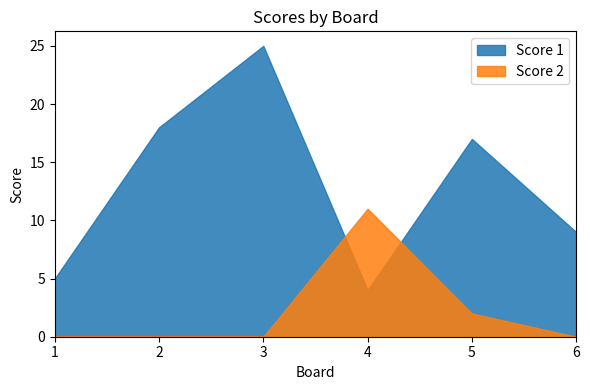

List the series in order of their peak value, lowest first.

Score 2, Score 1